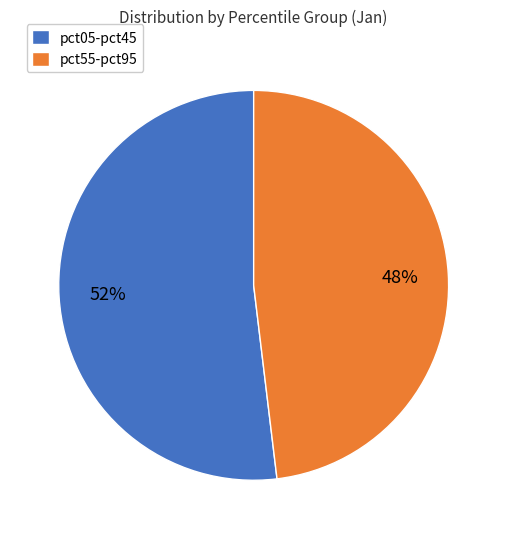

To the nearest percent, what is the combined percentage of pct05-pct45 and pct55-pct95?

100%